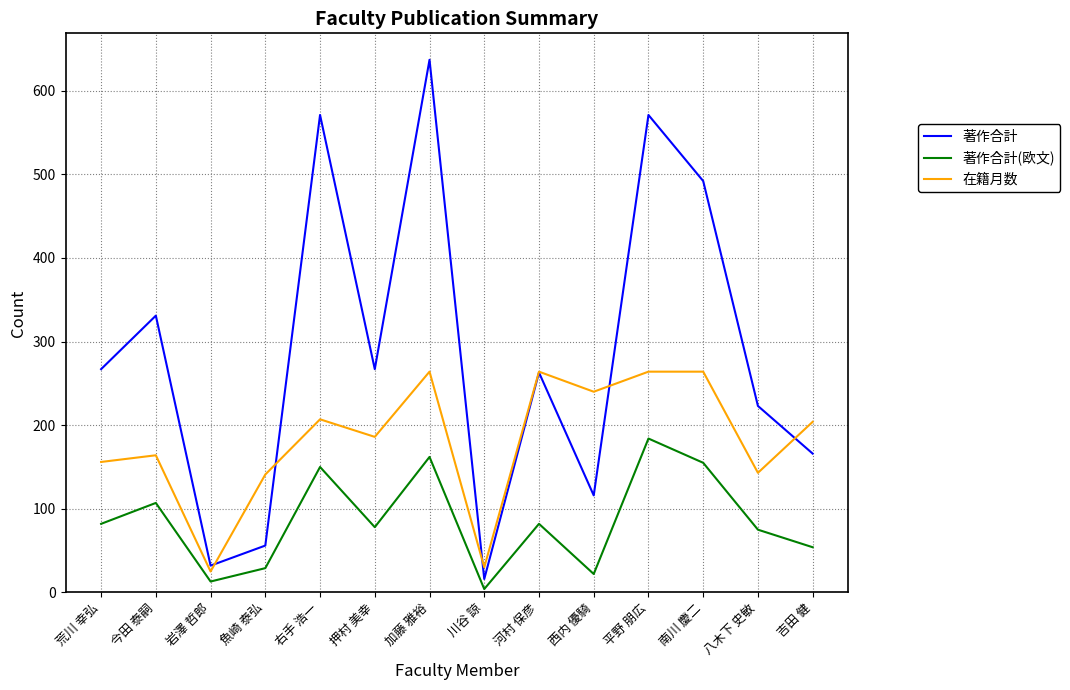

How many interior local peaks does the 著作合計(欧文) series have?

5